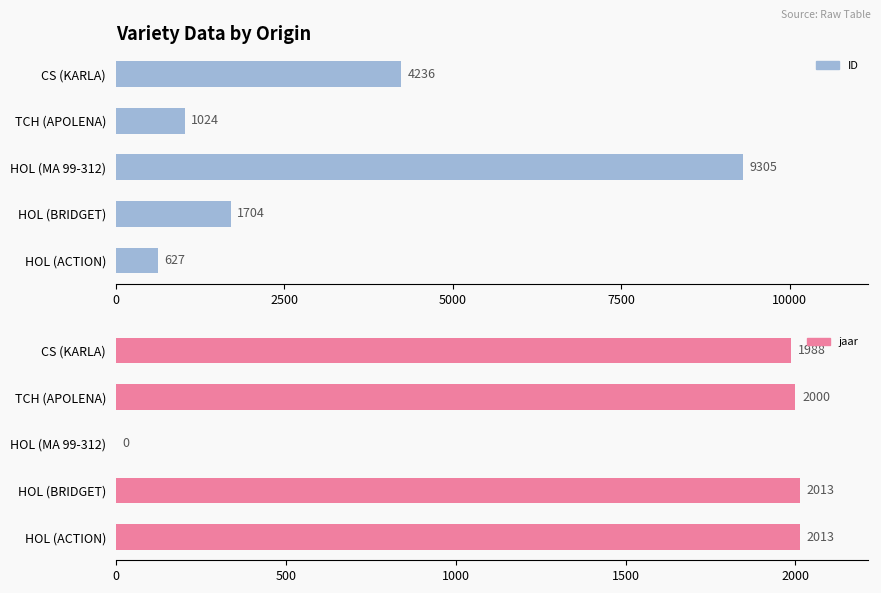

What are all the series names shown in the legend?

ID, jaar